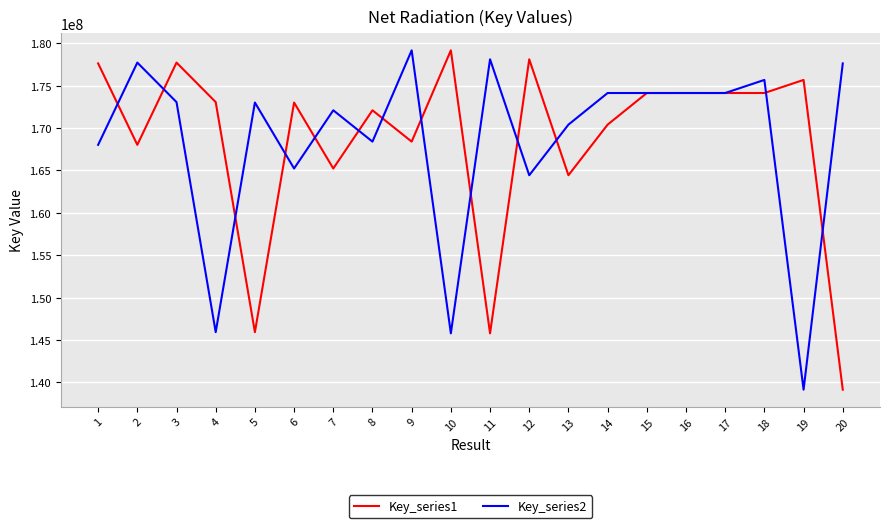

What is the average value of the Key_series1 series?

168510217